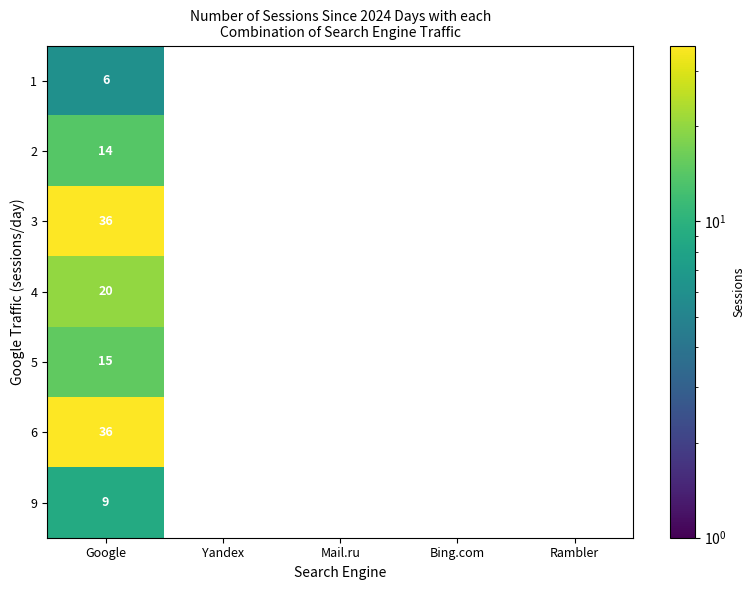

What is the difference between the highest and lowest values at Google?

30